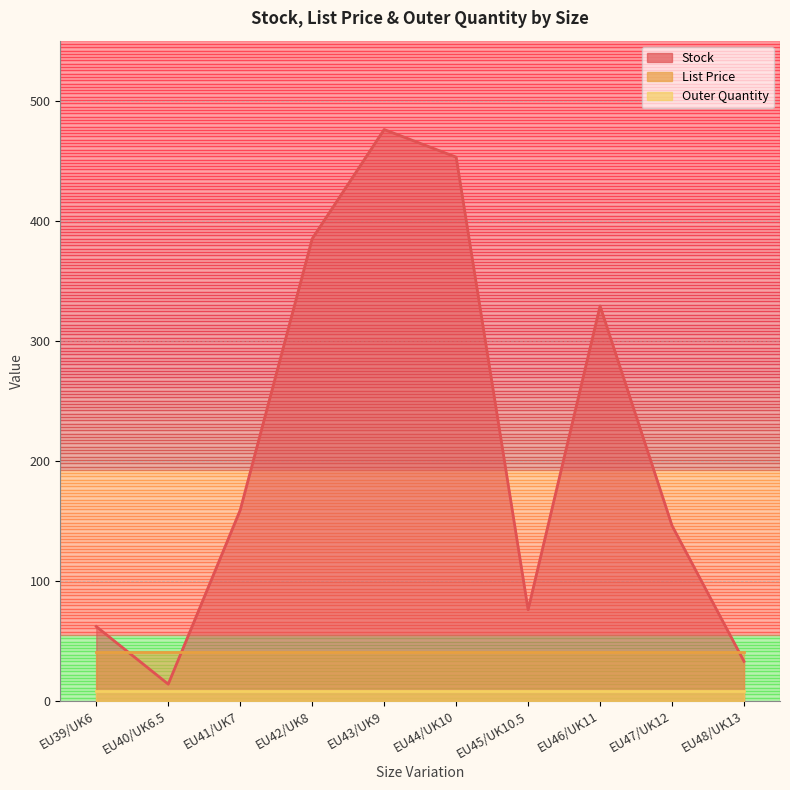

Count the number of categories in the chart.

10